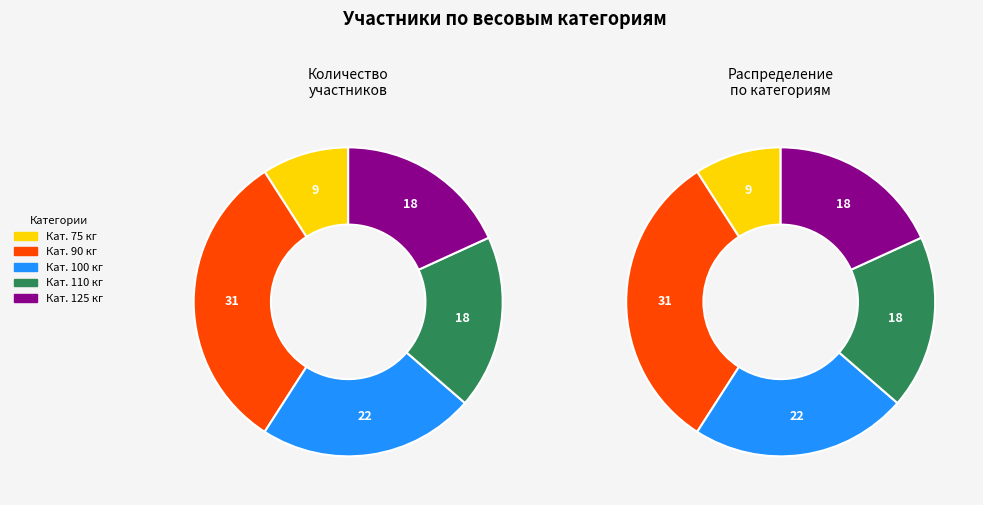

True or false: 90 accounts for 32% of the total.

True